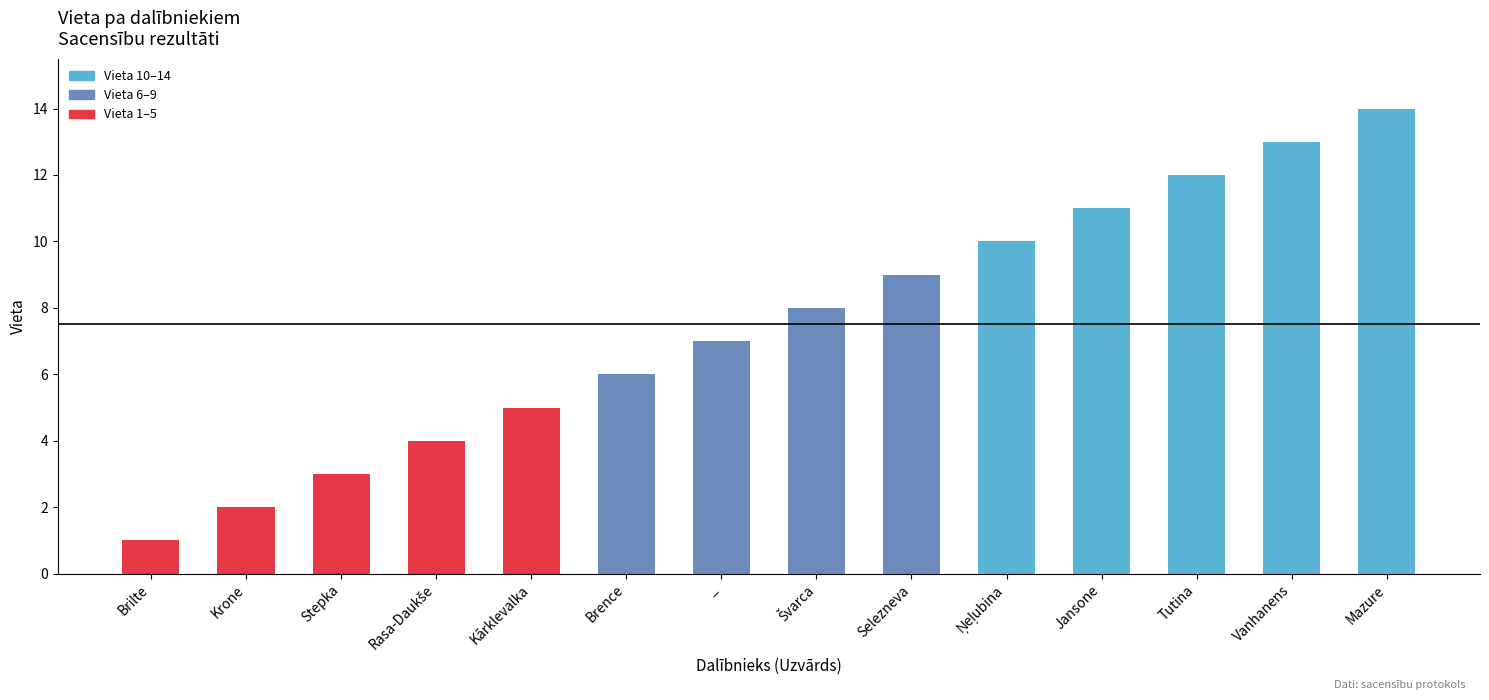

Is it true that the value at Mazure is 6?

False